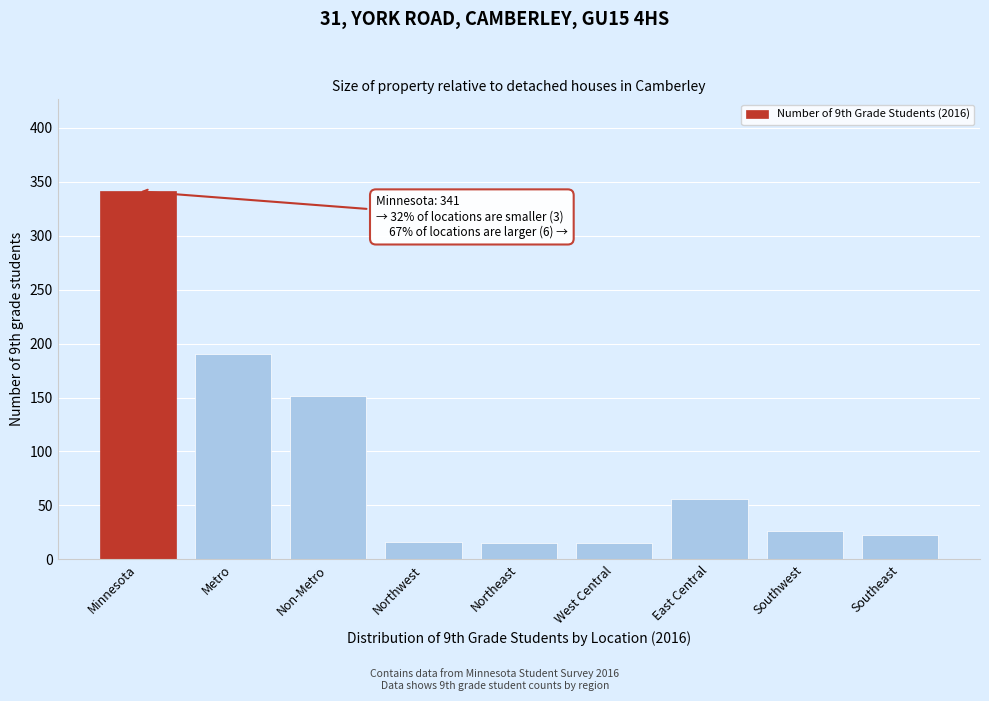

Which category has the highest value across all series?

Minnesota